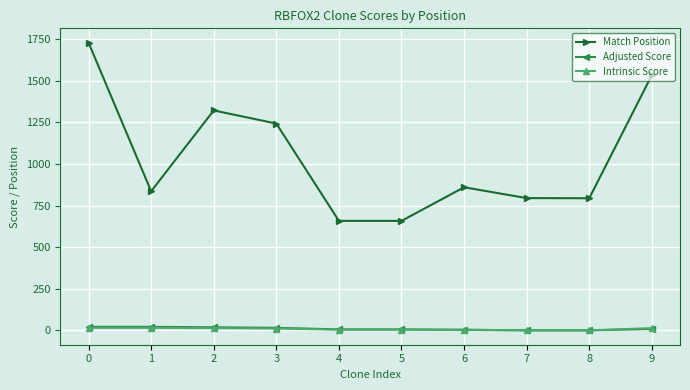

What is the approximate value of Match Position at 1?

836.0